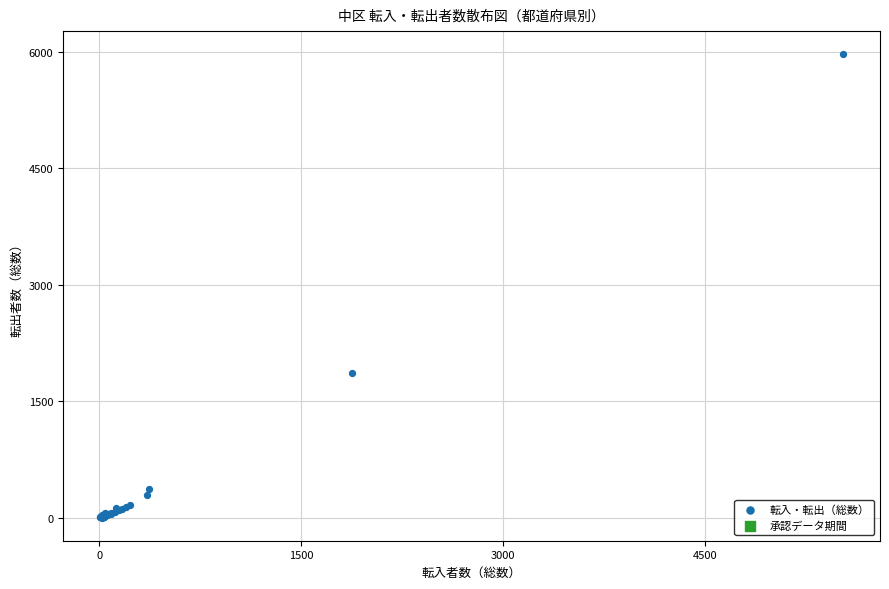

What Y value in the scatter plot is closest to 2984?

1863